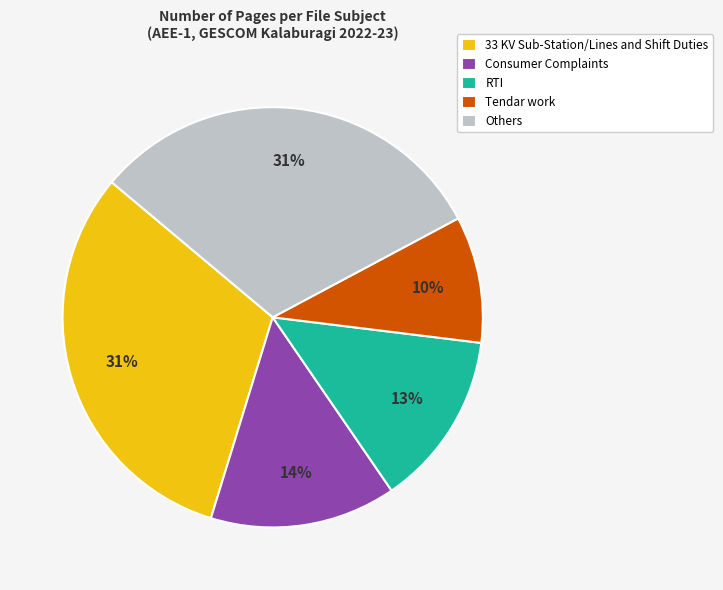

Does any single category account for the majority?

No